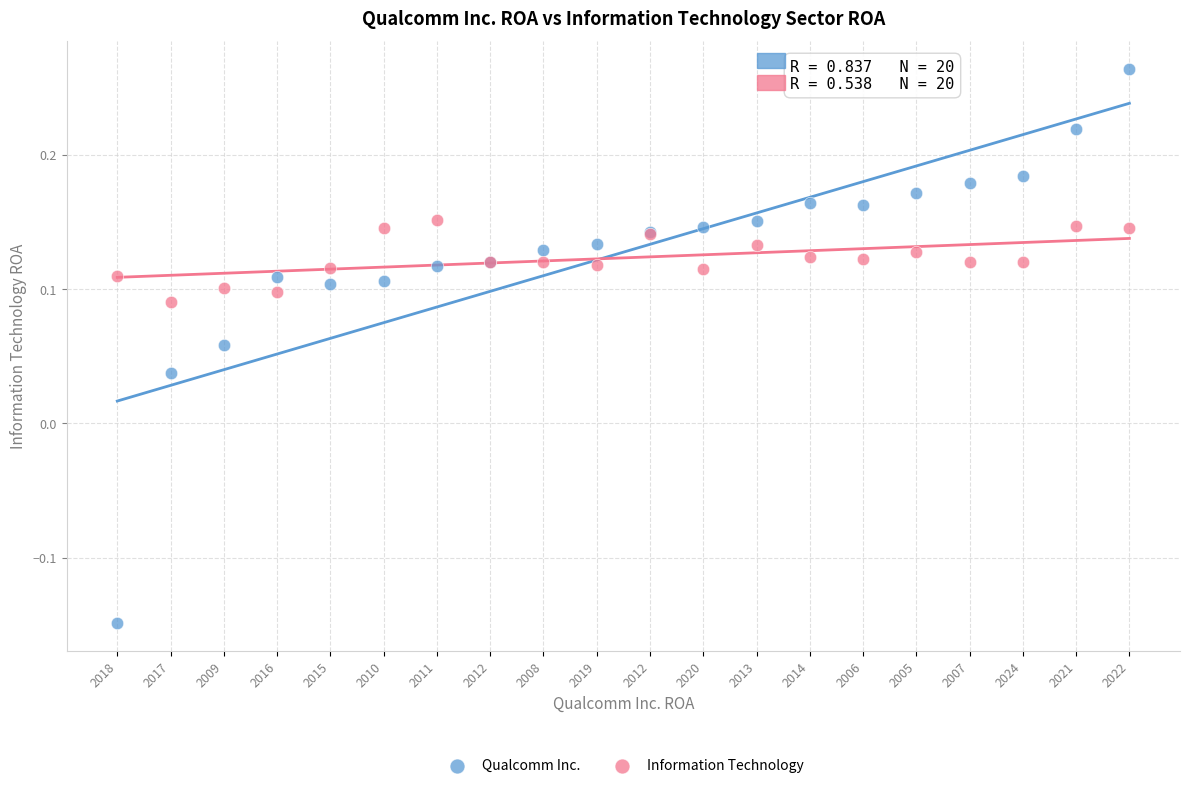

Which series has the largest Y range (max minus min)?

Qualcomm Inc.